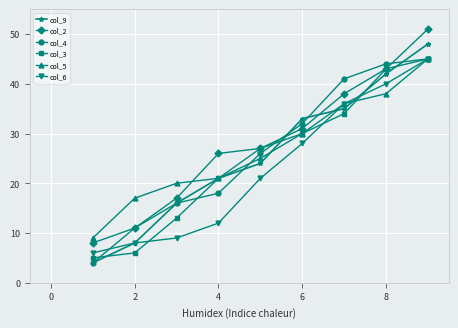

True or false: col_9 and col_6 intersect in this chart.

True